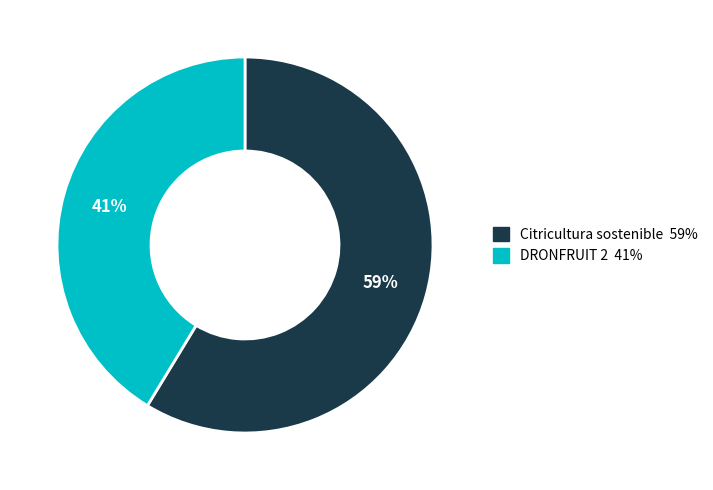

Is there any slice that represents more than half of the pie?

Yes